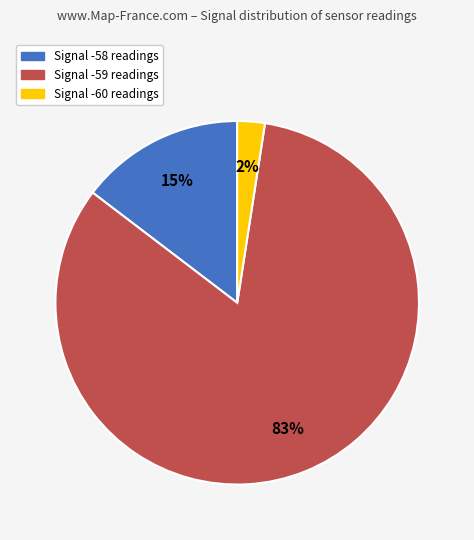

To the nearest percent, what is the average slice percentage?

33%